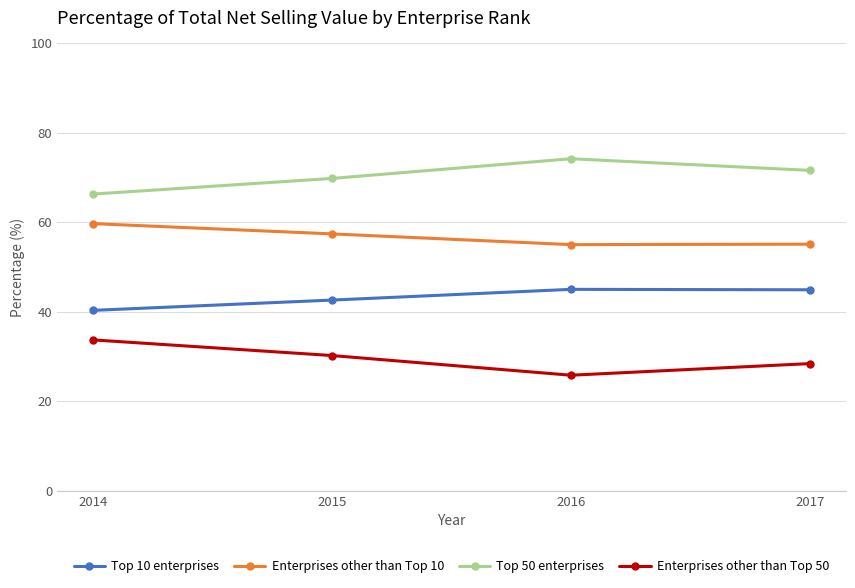

What is the difference between the second highest and second lowest values in the Top 10 enterprises series?

2.3